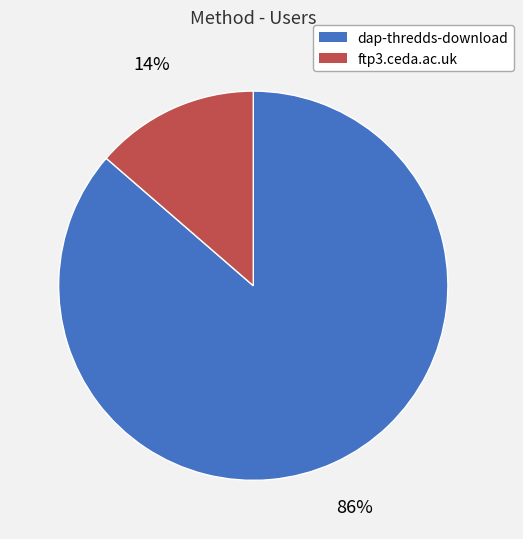

True or false: dap-thredds-download accounts for 86% of the total.

True